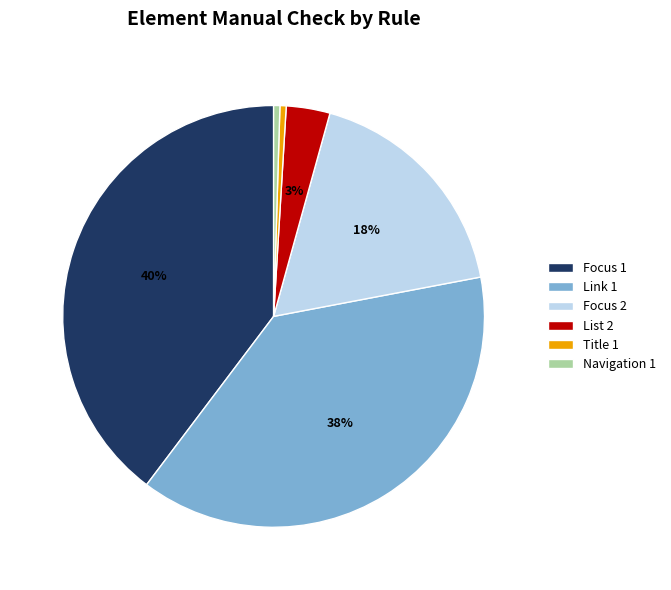

Which category has the biggest portion of the pie?

Focus 1